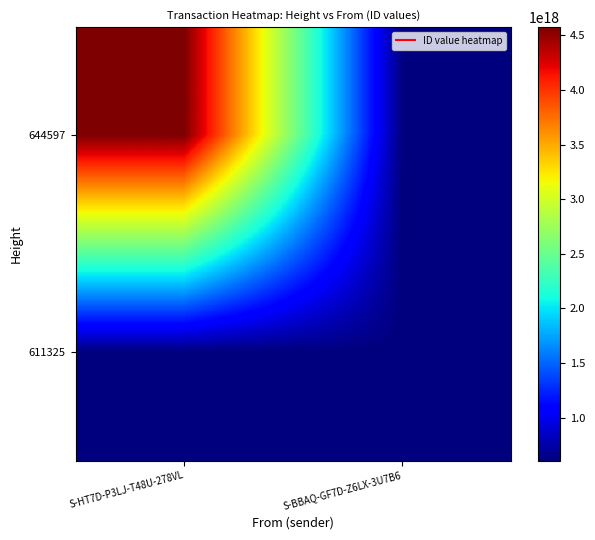

Reading left to right, what are all the values shown in this chart?

644597: S-HT7D-P3LJ-T48U-278VL=4573589837577687552	S-BBAQ-GF7D-Z6LX-3U7B6=612106807095896448
611325: S-HT7D-P3LJ-T48U-278VL=612106807095896320	S-BBAQ-GF7D-Z6LX-3U7B6=609403952469997824